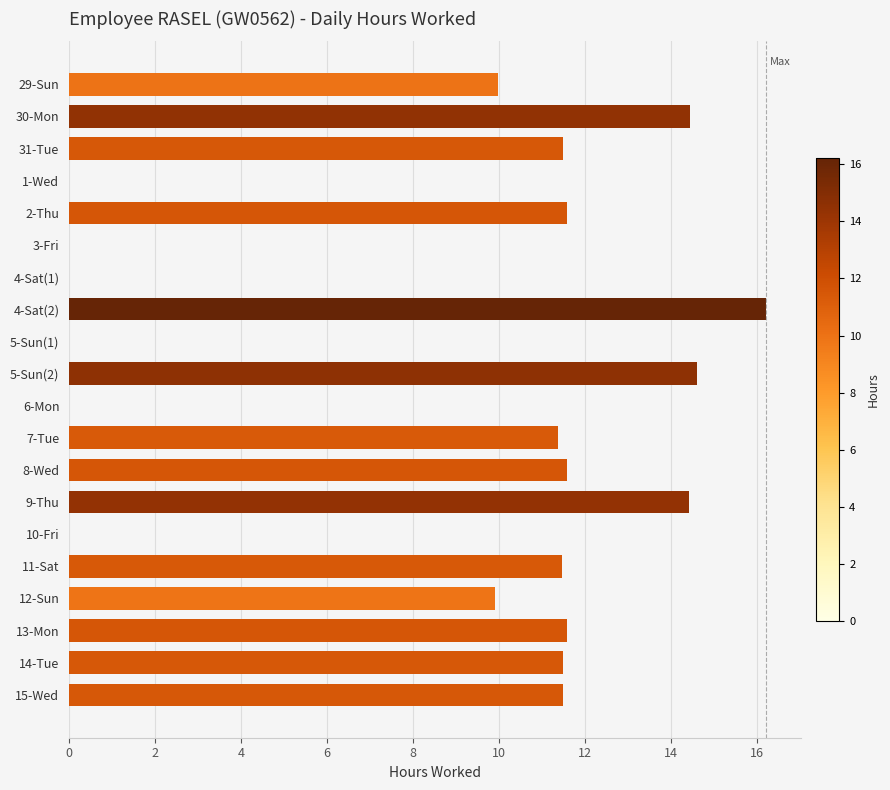

What is the sum of the values at 4-Sat(2) and 6-Mon?

16.2